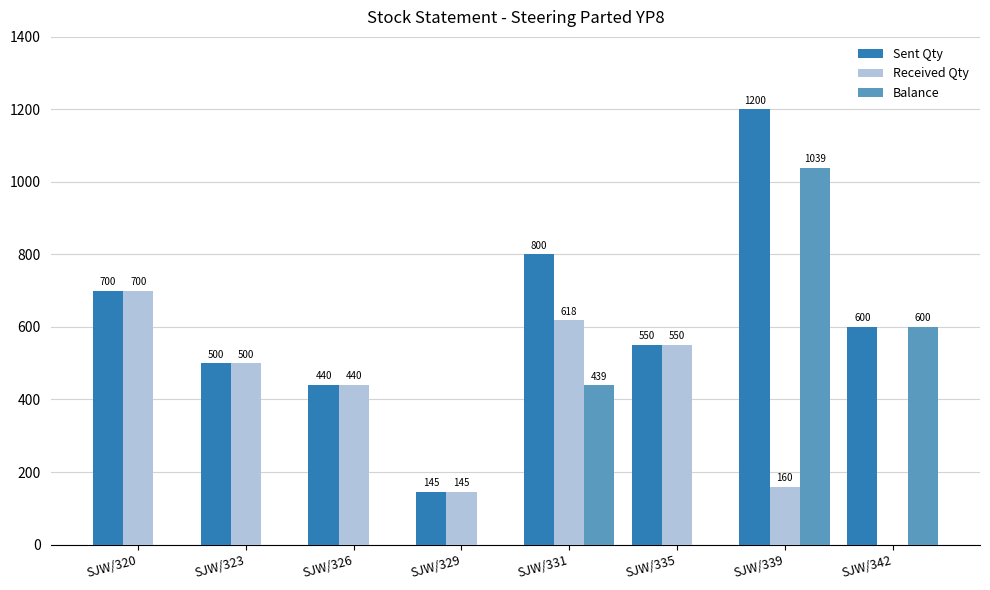

What is the total value across all series at SJW/323?

1000